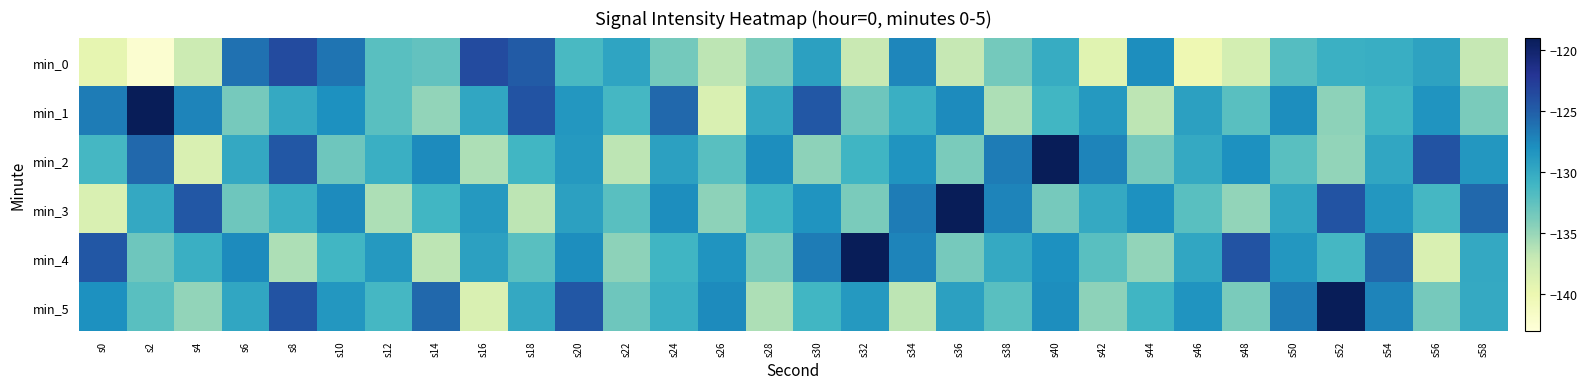

Reading right to left, transcribe all the data shown in this chart.

min_0: s58=-137.0	s56=-129.5	s54=-130.4	s52=-130.5	s50=-132.0	s48=-138.0	s46=-140.1	s44=-127.9	s42=-139.0	s40=-130.2	s38=-133.5	s36=-137.0	s34=-127.4	s32=-137.2	s30=-129.2	s28=-133.7	s26=-136.6	s24=-133.5	s22=-129.6	s20=-131.5	s18=-124.9	s16=-123.8	s14=-132.6	s12=-132.2	s10=-126.4	s8=-123.8	s6=-126.2	s4=-137.4	s2=-142.3	s0=-139.5
min_1: s58=-133.7	s56=-128.4	s54=-130.9	s52=-134.6	s50=-127.8	s48=-132.2	s46=-129.3	s44=-136.6	s42=-128.7	s40=-131.0	s38=-135.9	s36=-127.7	s34=-130.4	s32=-133.2	s30=-124.6	s28=-129.9	s26=-138.4	s24=-125.6	s22=-131.2	s20=-128.5	s18=-124.3	s16=-129.7	s14=-134.8	s12=-132.1	s10=-128.1	s8=-130.1	s6=-133.6	s4=-127.3	s2=-119.0	s0=-126.8
min_2: s58=-128.5	s56=-124.3	s54=-129.7	s52=-134.8	s50=-132.1	s48=-128.1	s46=-130.1	s44=-133.6	s42=-127.3	s40=-119.0	s38=-126.8	s36=-133.7	s34=-128.4	s32=-130.9	s30=-134.6	s28=-127.8	s26=-132.2	s24=-129.3	s22=-136.6	s20=-128.7	s18=-131.0	s16=-135.9	s14=-127.7	s12=-130.4	s10=-133.2	s8=-124.6	s6=-129.9	s4=-138.4	s2=-125.6	s0=-131.2
min_3: s58=-125.6	s56=-131.2	s54=-128.5	s52=-124.3	s50=-129.7	s48=-134.8	s46=-132.1	s44=-128.1	s42=-130.1	s40=-133.6	s38=-127.3	s36=-119.0	s34=-126.8	s32=-133.7	s30=-128.4	s28=-130.9	s26=-134.6	s24=-127.8	s22=-132.2	s20=-129.3	s18=-136.6	s16=-128.7	s14=-131.0	s12=-135.9	s10=-127.7	s8=-130.4	s6=-133.2	s4=-124.6	s2=-129.9	s0=-138.4
min_4: s58=-129.9	s56=-138.4	s54=-125.6	s52=-131.2	s50=-128.5	s48=-124.3	s46=-129.7	s44=-134.8	s42=-132.1	s40=-128.1	s38=-130.1	s36=-133.6	s34=-127.3	s32=-119.0	s30=-126.8	s28=-133.7	s26=-128.4	s24=-130.9	s22=-134.6	s20=-127.8	s18=-132.2	s16=-129.3	s14=-136.6	s12=-128.7	s10=-131.0	s8=-135.9	s6=-127.7	s4=-130.4	s2=-133.2	s0=-124.6
min_5: s58=-130.1	s56=-133.6	s54=-127.3	s52=-119.0	s50=-126.8	s48=-133.7	s46=-128.4	s44=-130.9	s42=-134.6	s40=-127.8	s38=-132.2	s36=-129.3	s34=-136.6	s32=-128.7	s30=-131.0	s28=-135.9	s26=-127.7	s24=-130.4	s22=-133.2	s20=-124.6	s18=-129.9	s16=-138.4	s14=-125.6	s12=-131.2	s10=-128.5	s8=-124.3	s6=-129.7	s4=-134.8	s2=-132.1	s0=-128.1